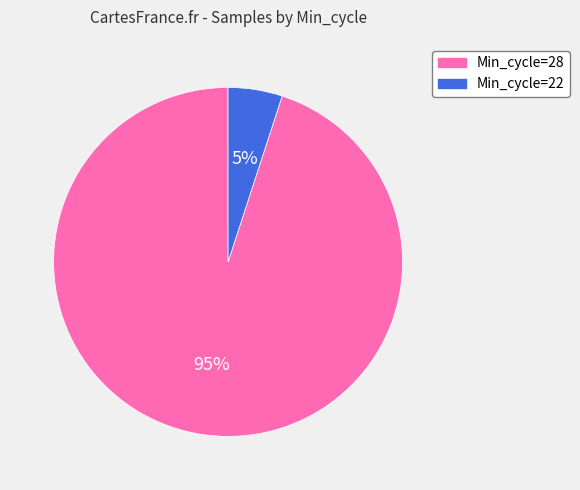

To the nearest percent, what is the average slice percentage?

50%